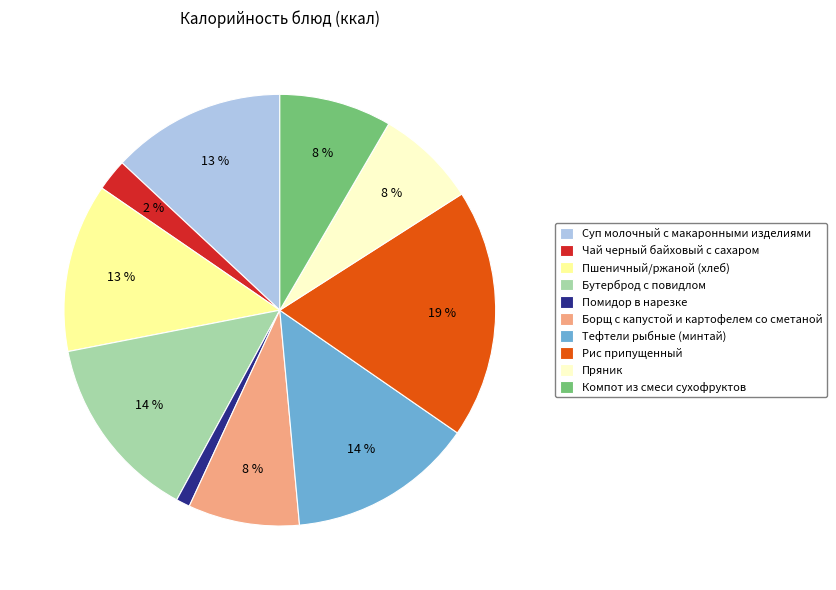

Combined, do Пшеничный/ржаной (хлеб) and Компот из смеси сухофруктов account for over 50%?

No